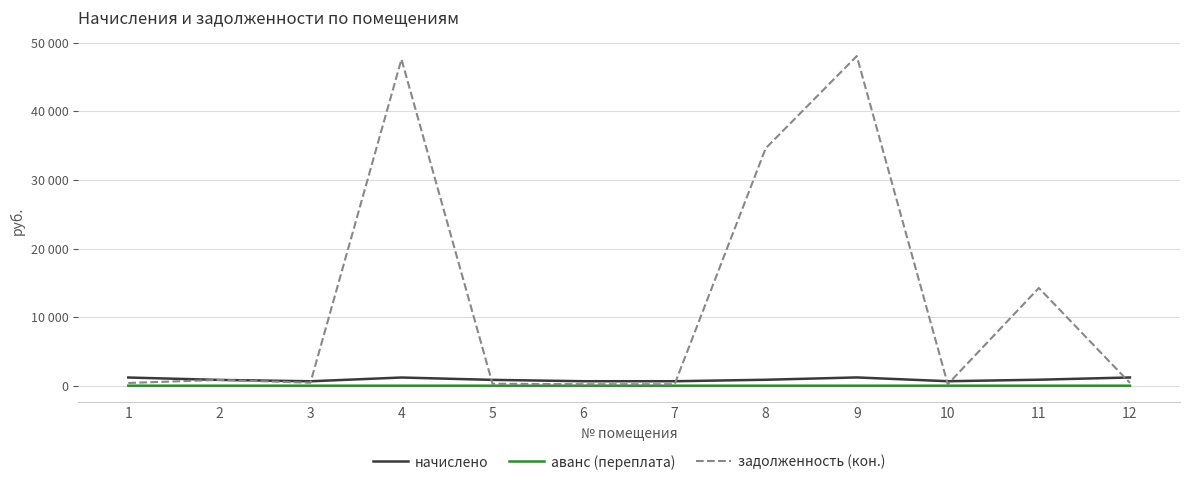

What are all the series names shown in the legend?

начислено, аванс (переплата), задолженность (кон.)